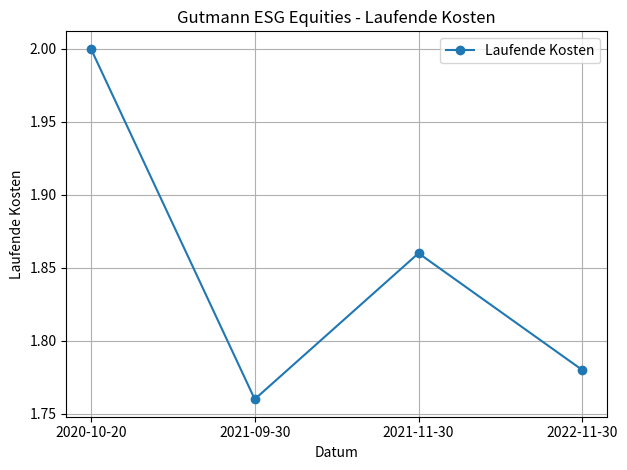

What is the maximum value shown in the chart?

2.0